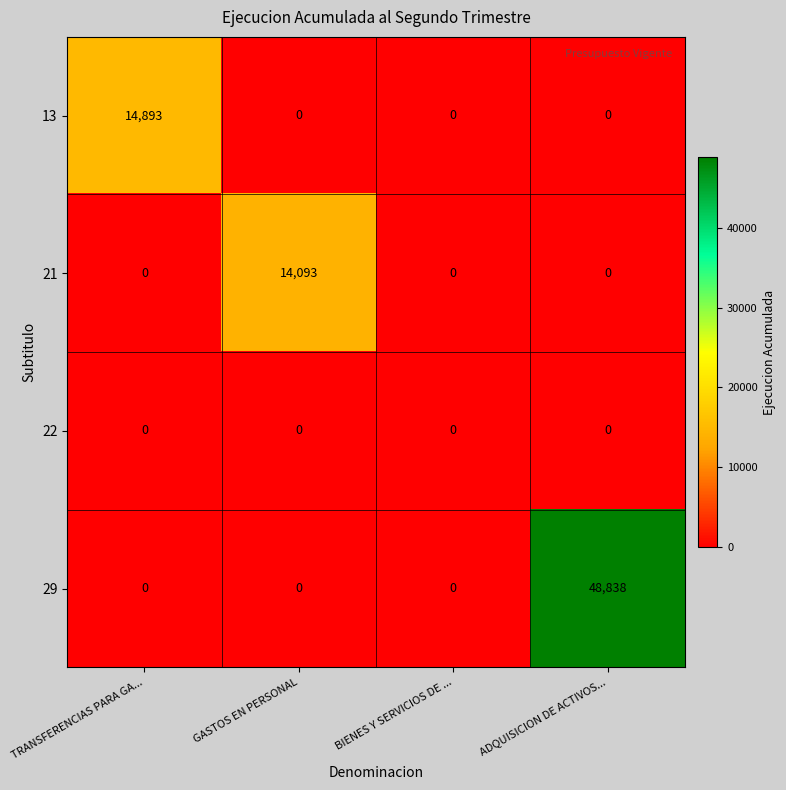

What is the highest value of the 13 series?

14893